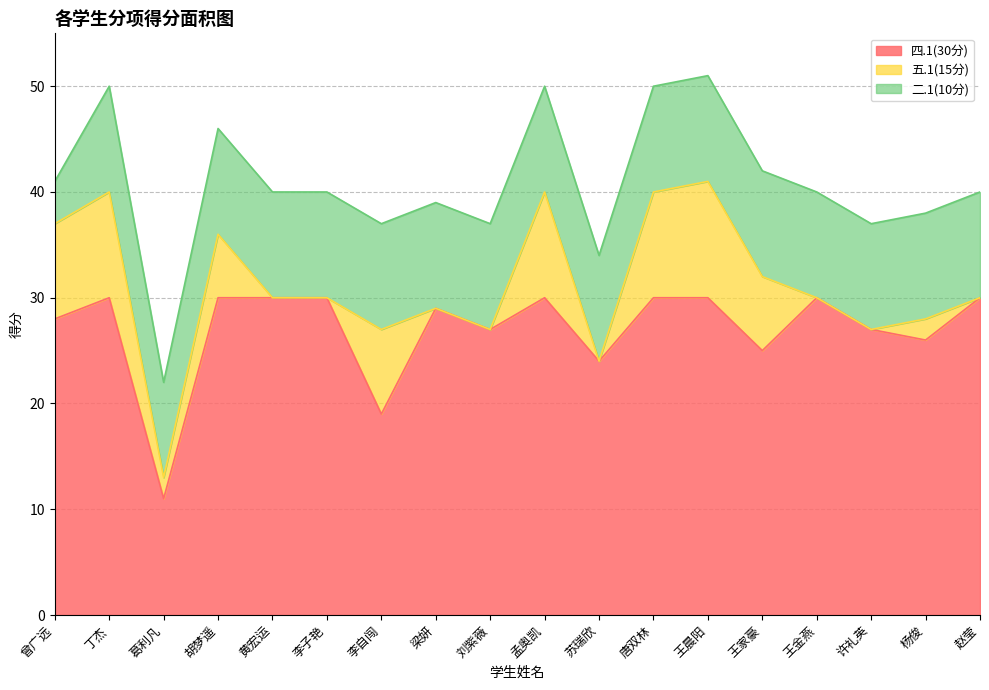

True or false: 四.1(30分) and 二.1(10分) cross at least once.

False